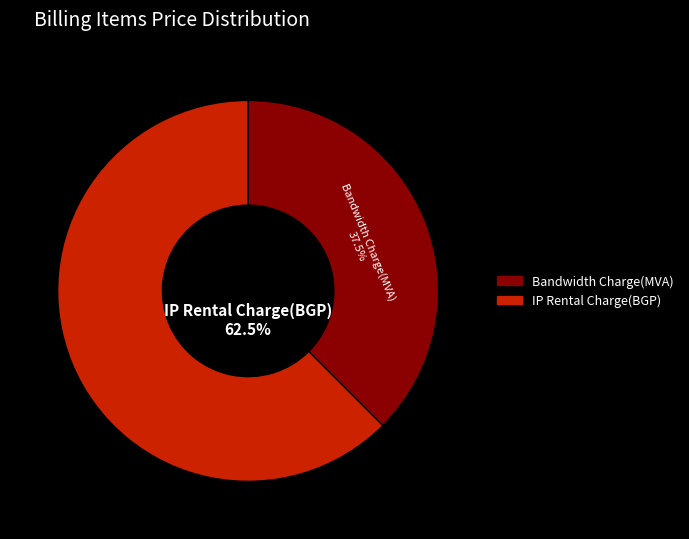

To the nearest percent, what is the difference between the Bandwidth Charge(MVA) and IP Rental Charge(BGP) slice percentages?

25%